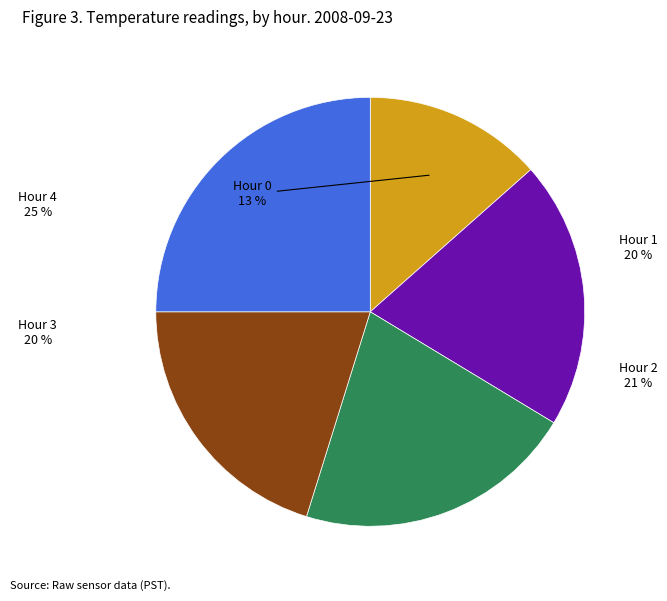

To the nearest percent, what is the difference between the largest and smallest slice percentages?

12%